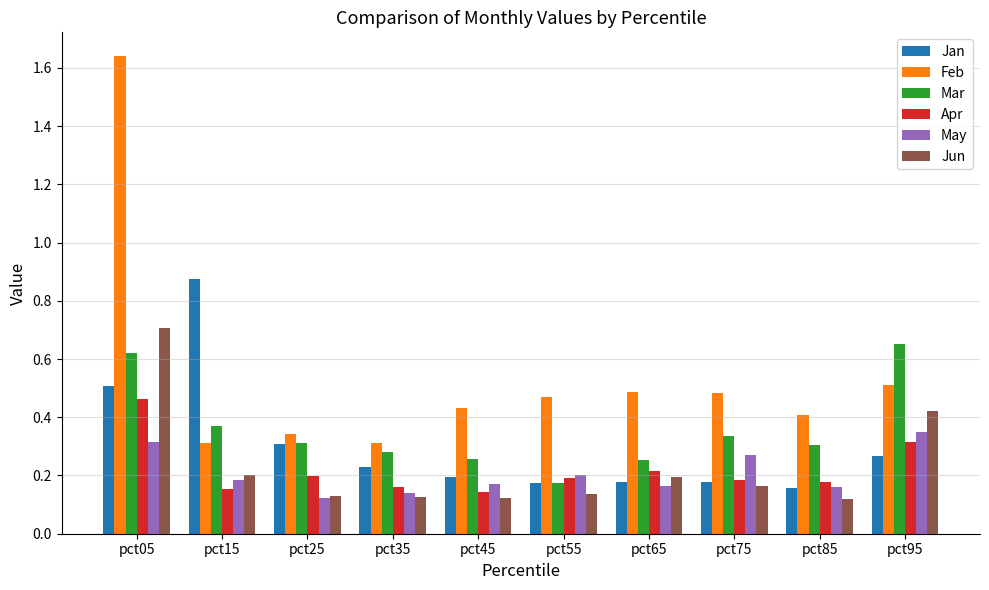

How many bars are there in each group?

6